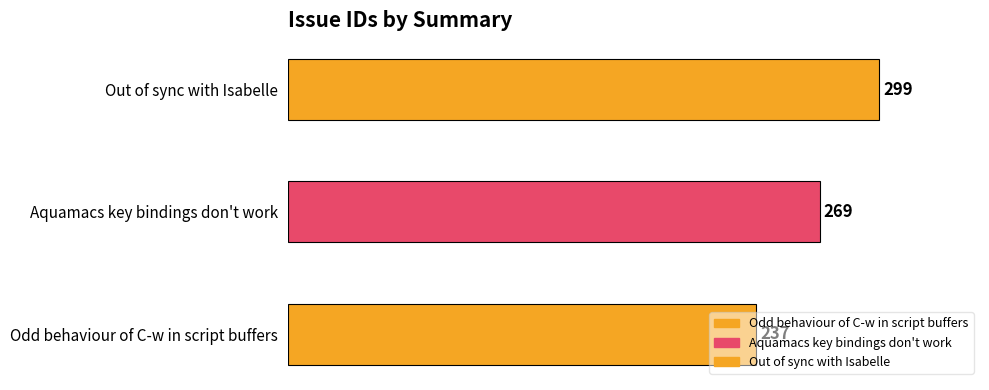

The chart shows a value of 509 at Out of sync with Isabelle. True or false?

False